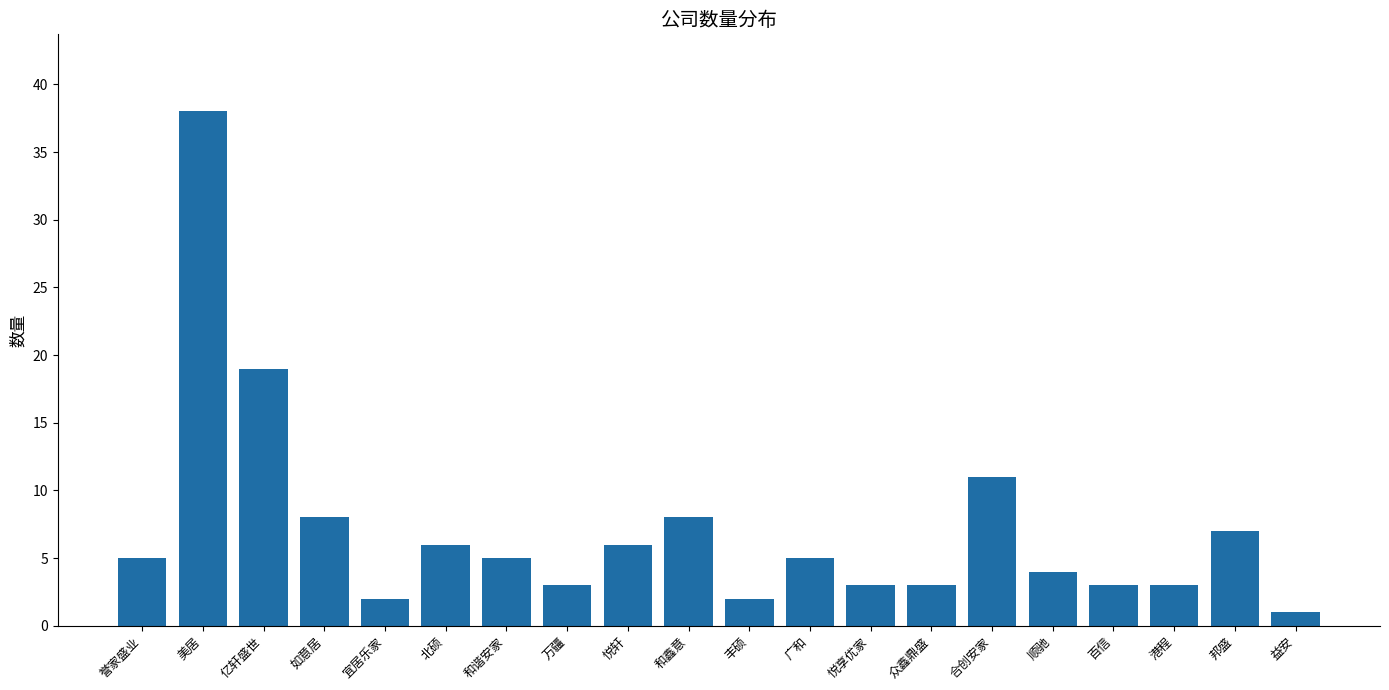

Read the value at 和谐安家.

5